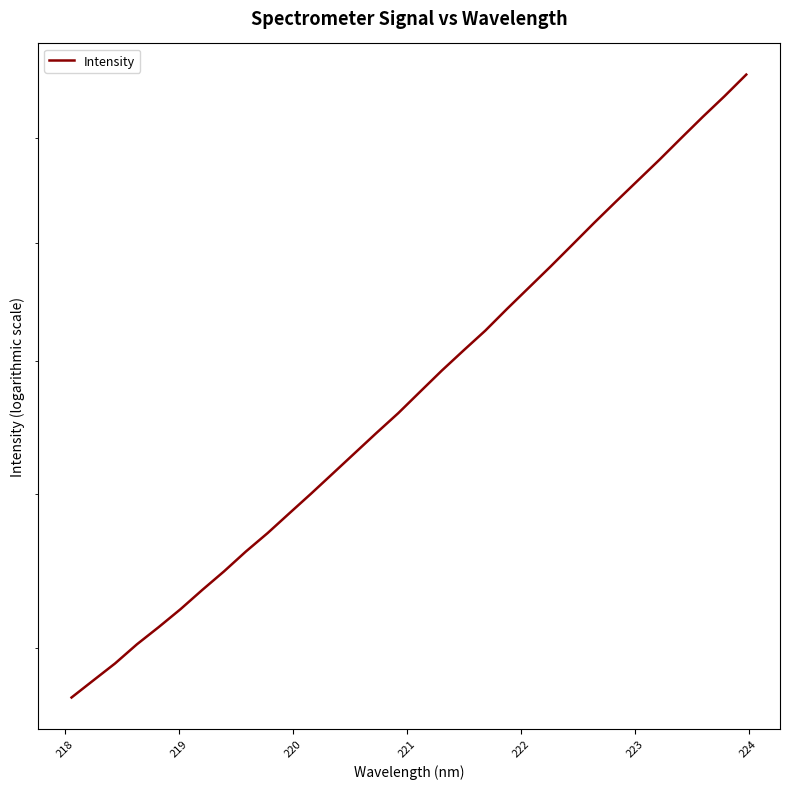

What is the value of the 21st point from the left?

1685.0